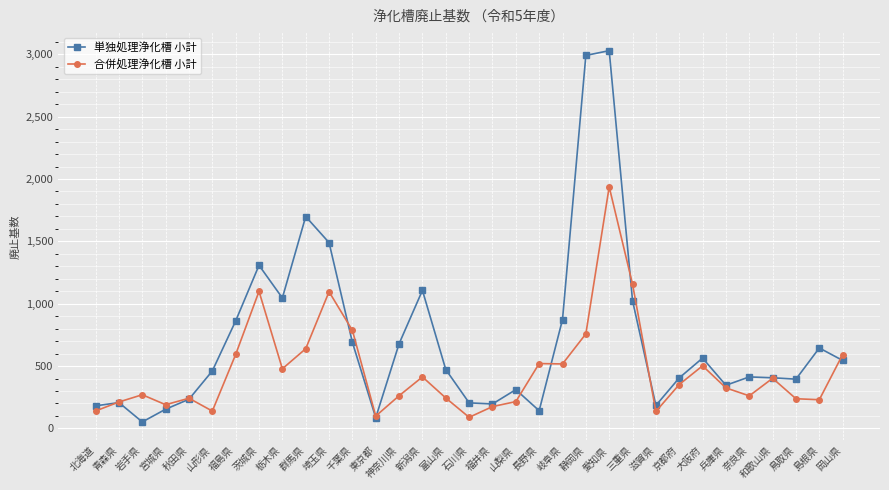

What is the label of the 6th point from the left?

山形県